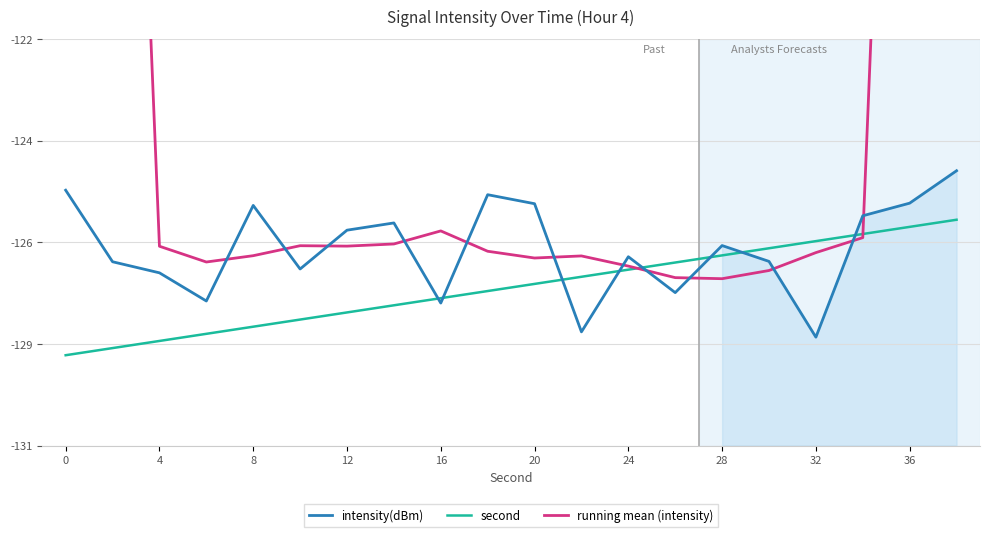

What is the spread (max minus min) of values at 0?

53.1